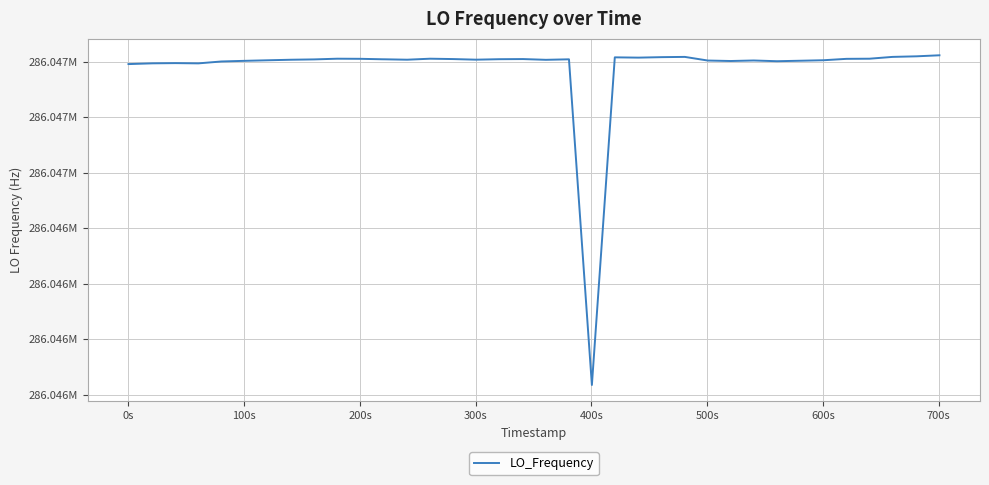

Does the chart display data point markers on the line(s)?

No